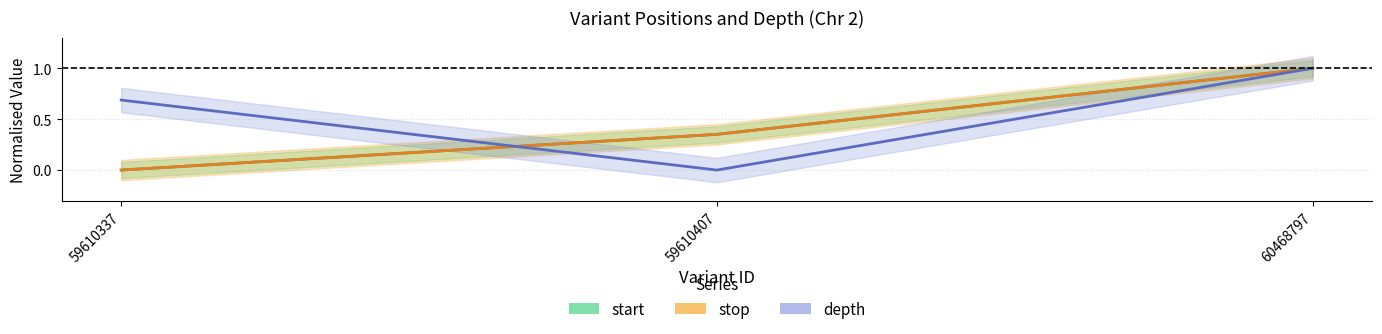

What is the total value across all series at 59610407?

0.7